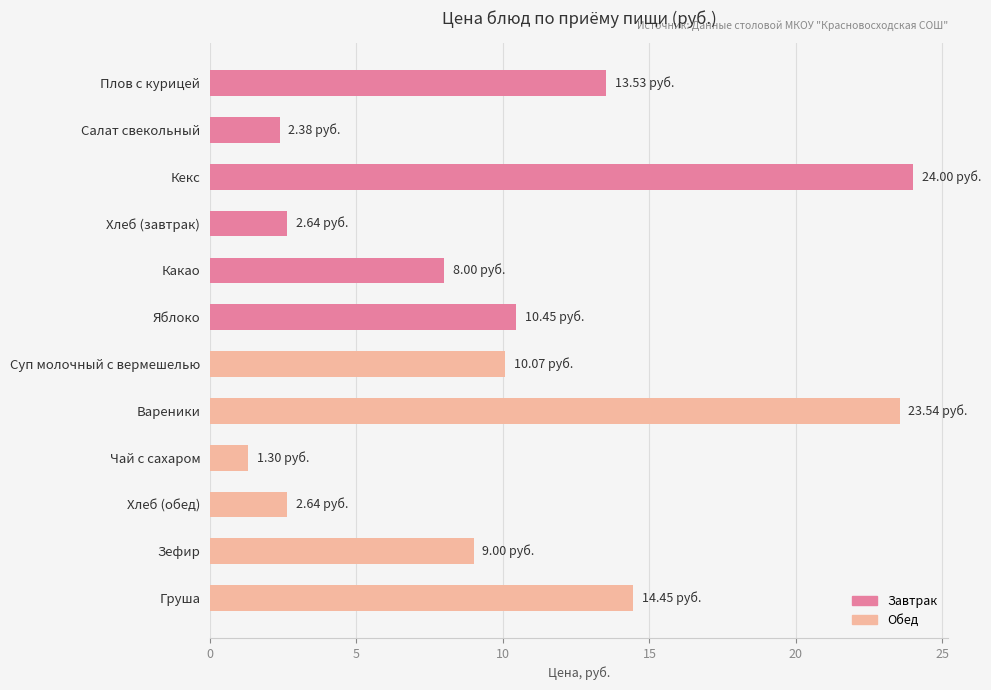

What is the average value?

10.2